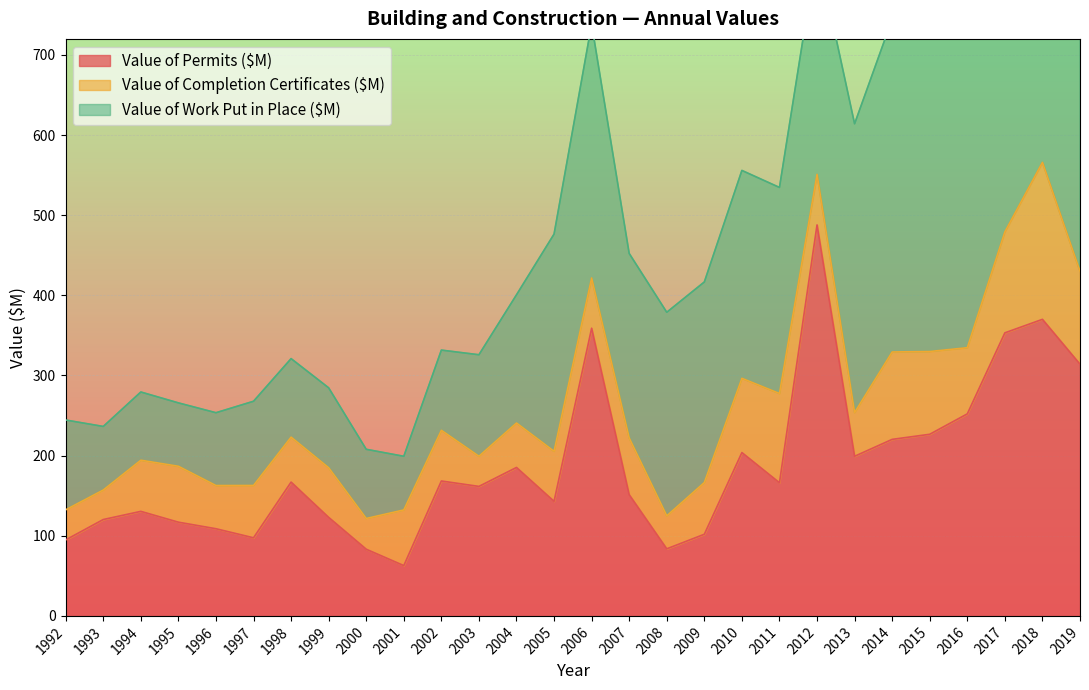

What is the value of the Value of Work Put in Place ($M) point at the 14th from the left?

271.0